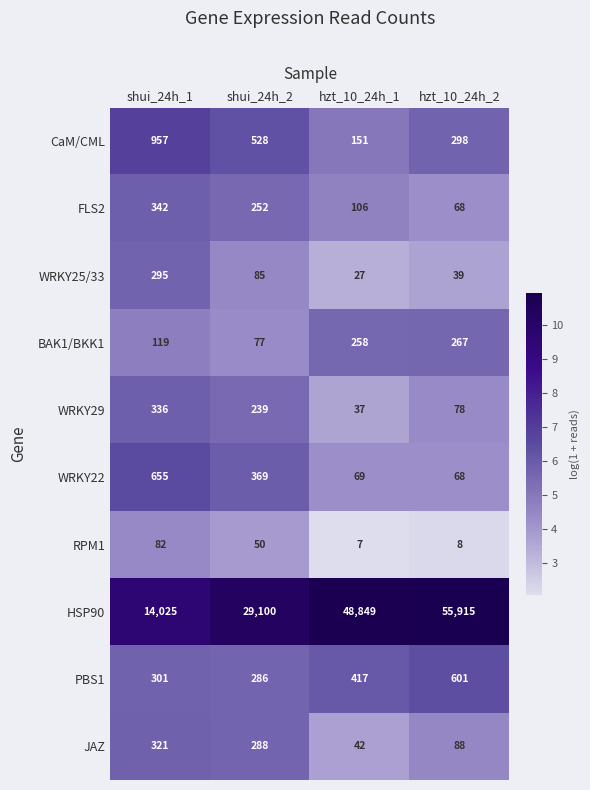

At which label is FLS2 closest to 205?

shui_24h_2